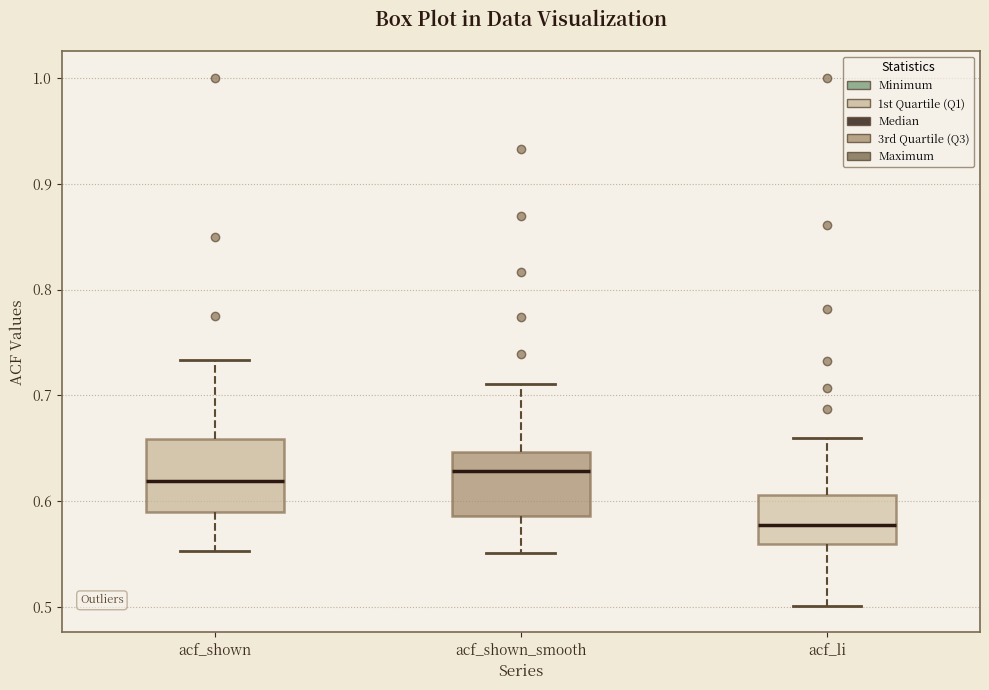

Reading left to right, transcribe this box plot: for each box, give where its median line is, the range the box spans, and where its two whiskers end, as read against the y-axis. The values are not printed on the chart, so give them approximately, as read against the axis.

acf_shown: median 0.62, box 0.59 to 0.66, whiskers 0.55 to 0.73
acf_shown_smooth: median 0.63, box 0.59 to 0.65, whiskers 0.55 to 0.71
acf_li: median 0.58, box 0.56 to 0.61, whiskers 0.50 to 0.66